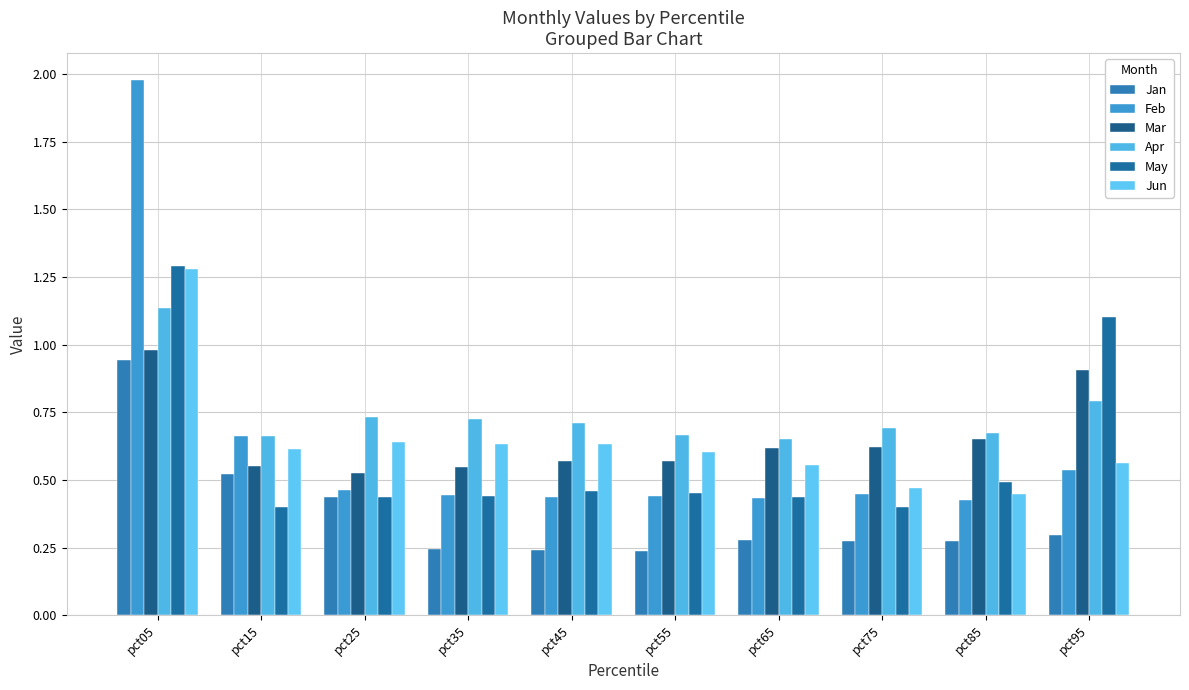

What is the difference between the maximum and minimum values in the May series?

0.9